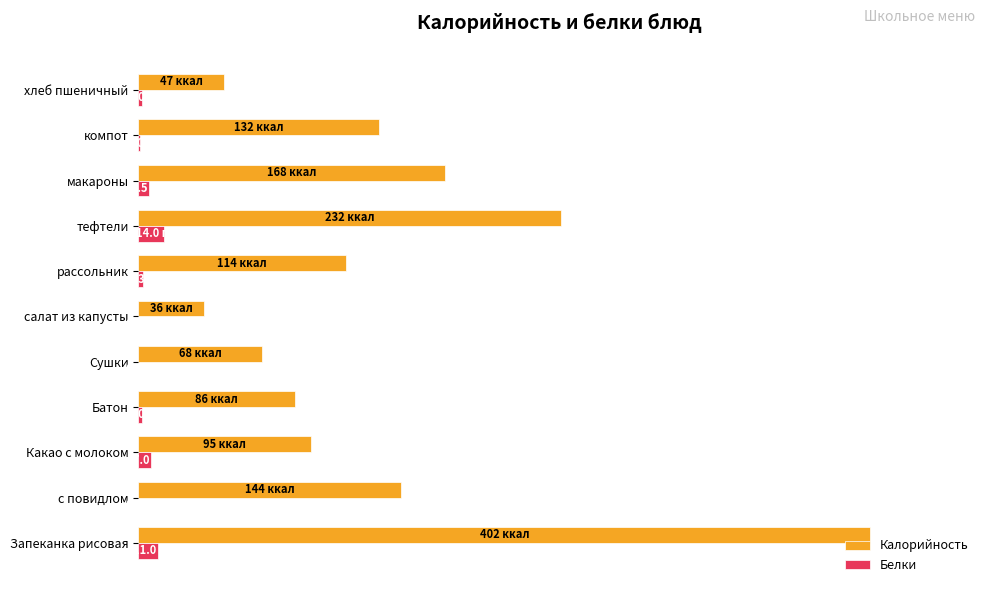

What are all the series names shown in the legend?

Калорийность, Белки